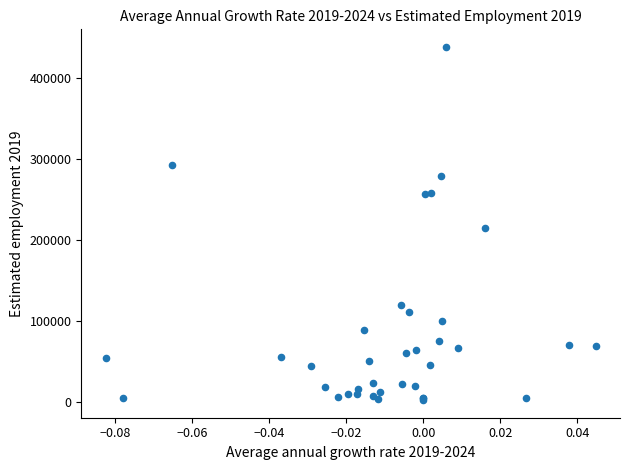

What Y value in the scatter plot is closest to 220300?

214800